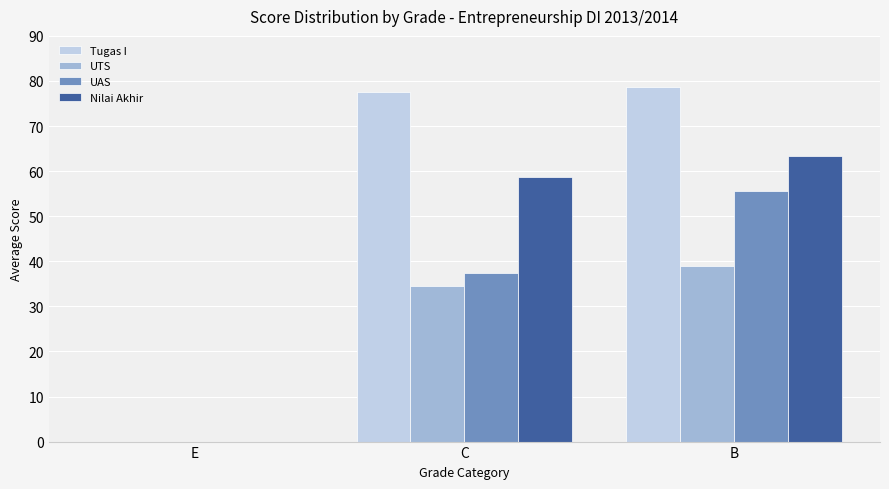

Count the number of data series in this chart.

4